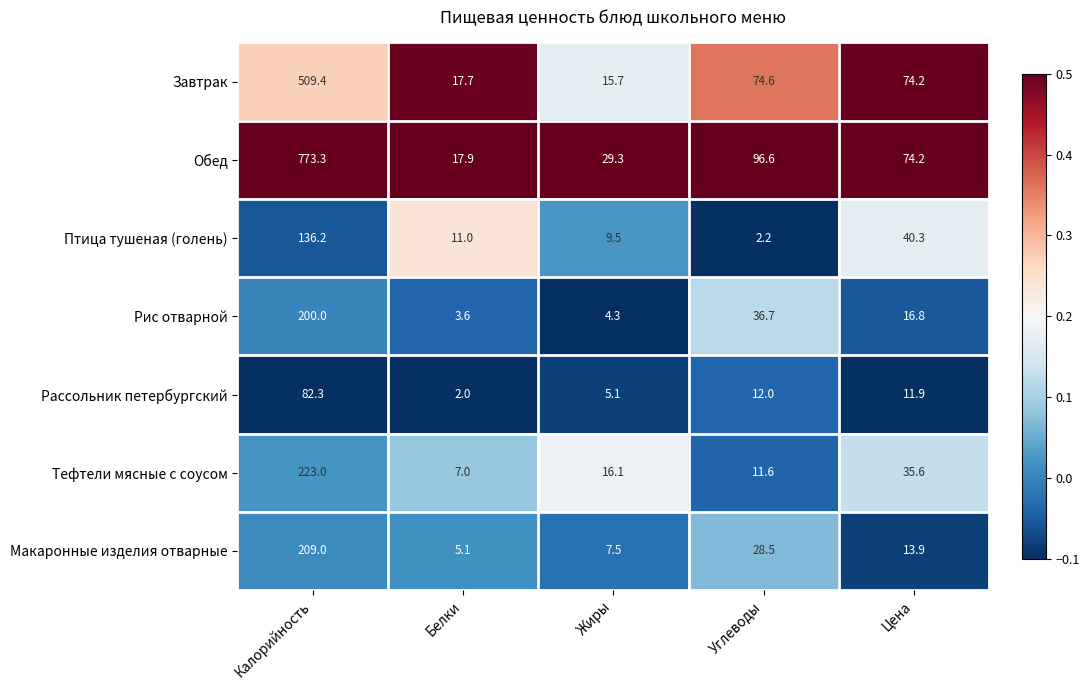

At which category is the sum across all series the highest?

Калорийность